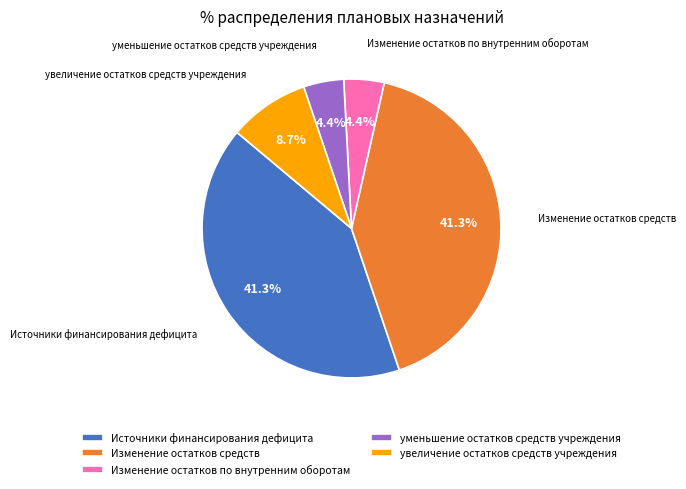

Is увеличение остатков средств учреждения the majority of the pie?

No